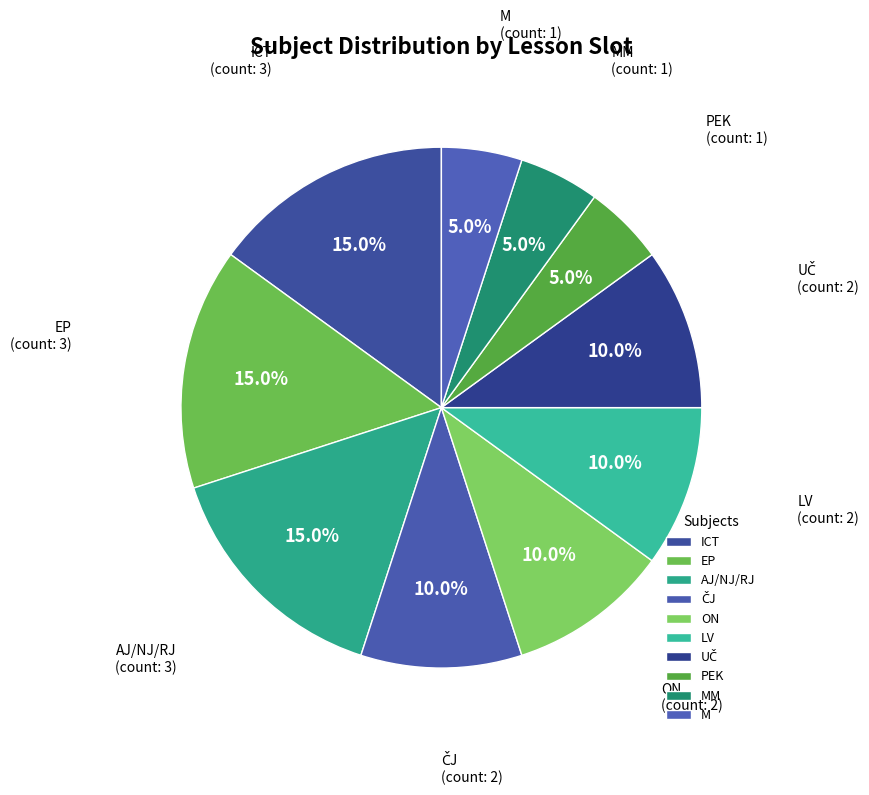

How much of the chart is everything except M?

95.0%